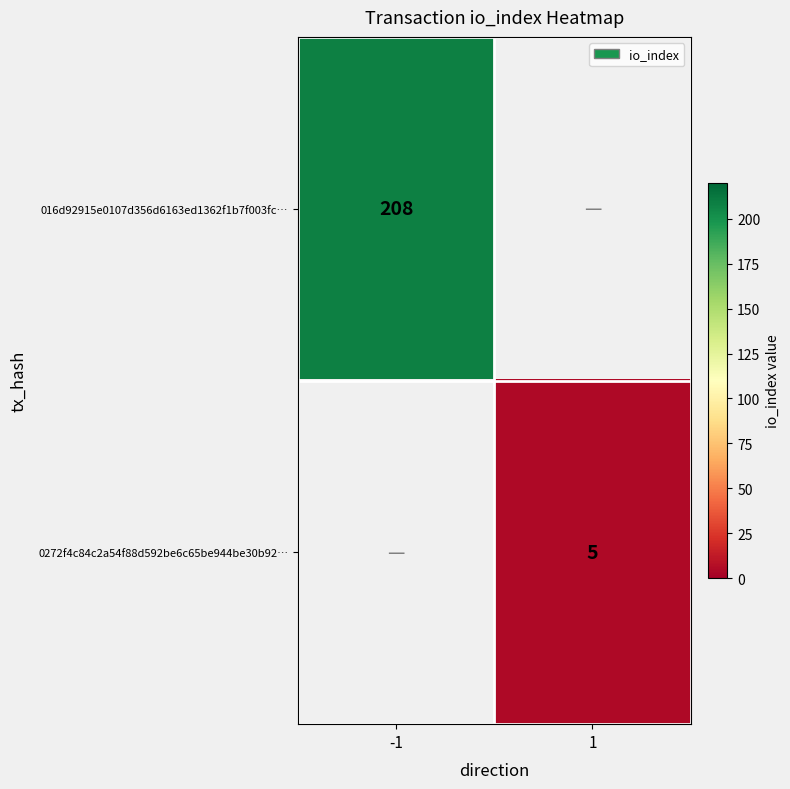

The 016d92915e0107d356d6163ed1362f1b7f003fc… series shows 58 at -1. True or false?

False